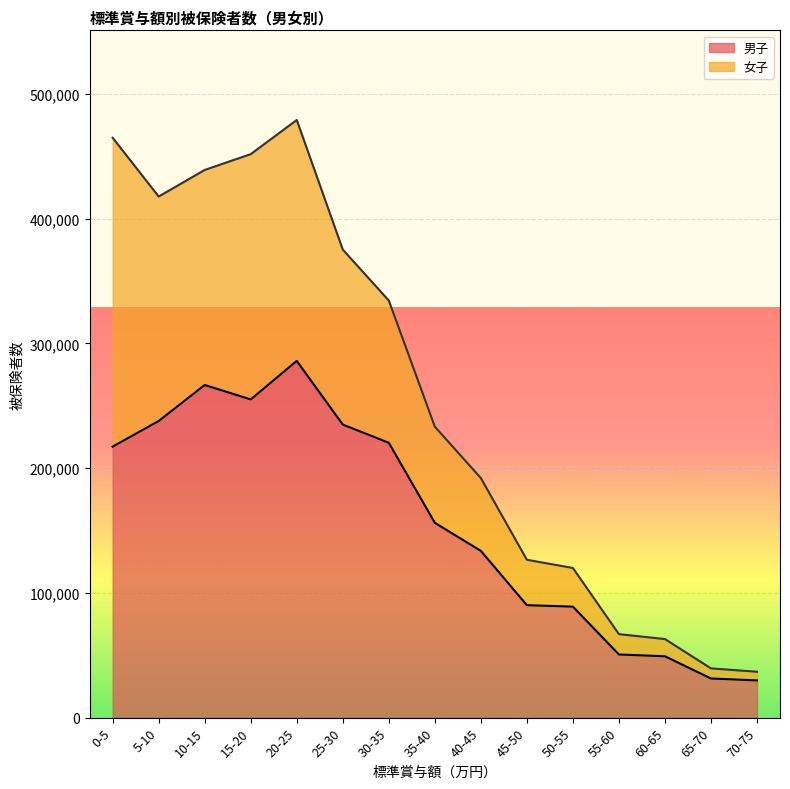

What is the difference between the values at 5-10 and 40-45?

104116